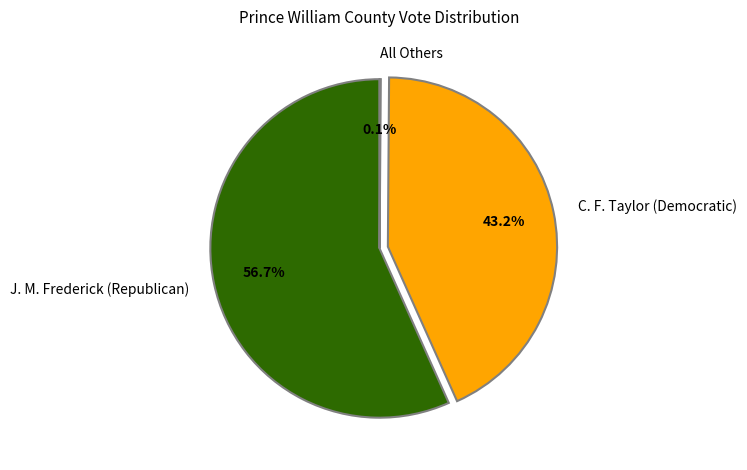

What is the majority slice?

J. M. Frederick (Republican)